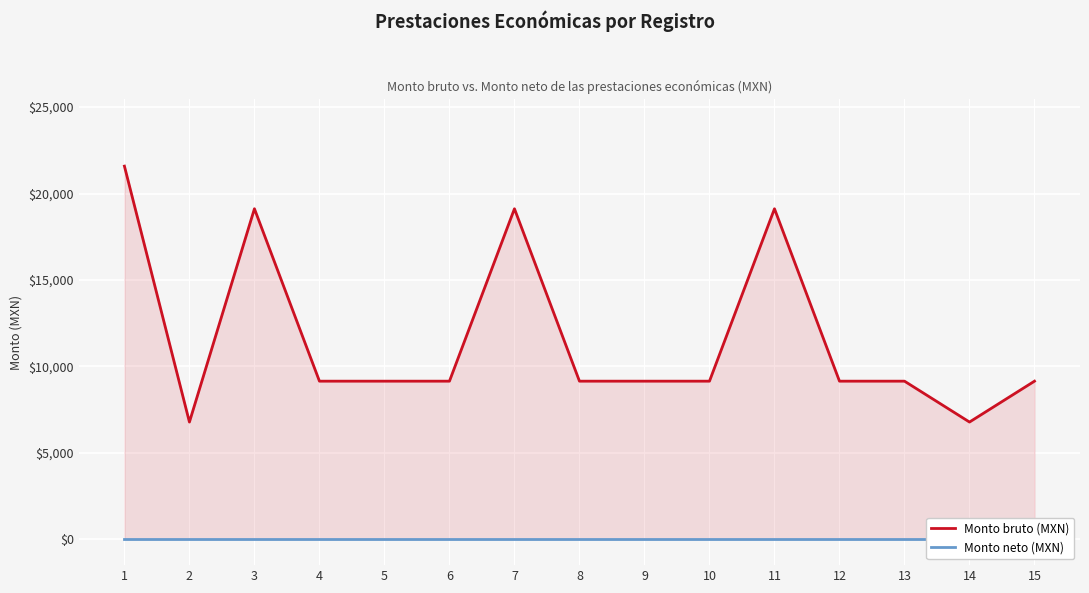

What is the difference between the highest and lowest values at 5?

9143.5